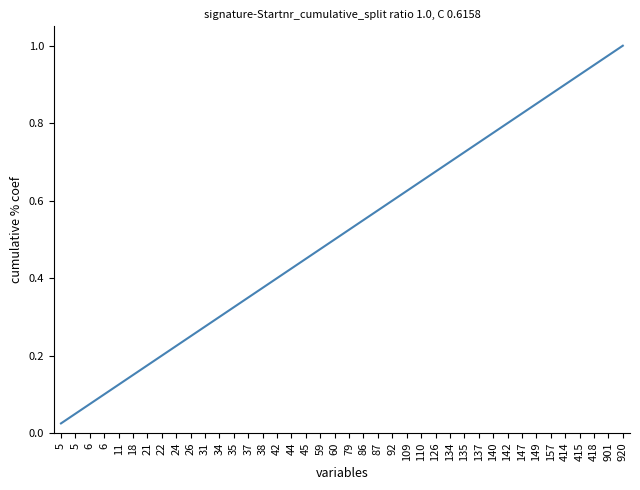

True or false: the data shows 1.1 at 92.

False